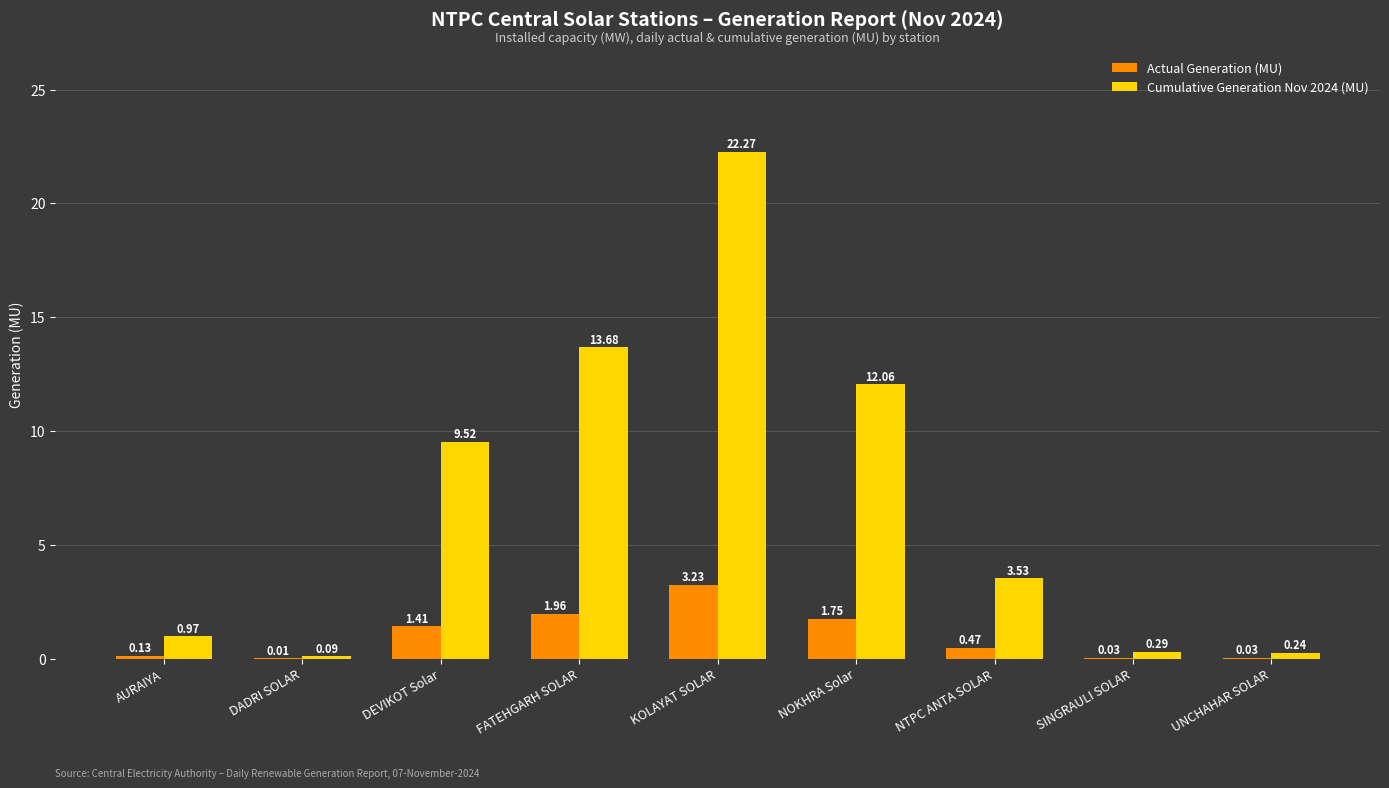

At which category is the sum across all series the highest?

KOLAYAT SOLAR